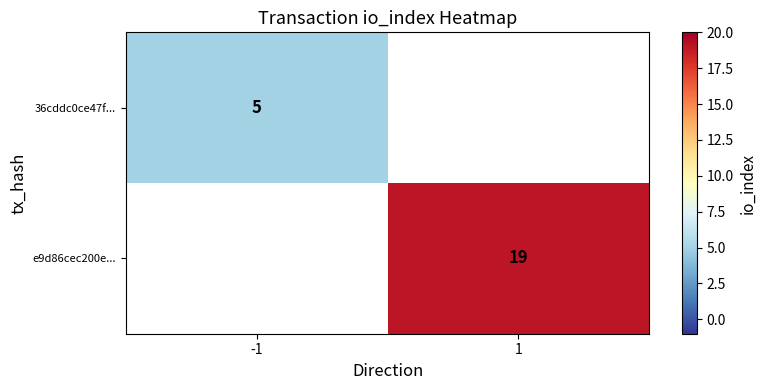

The value of e9d86cec200e... at 1 is 19. True or false?

True